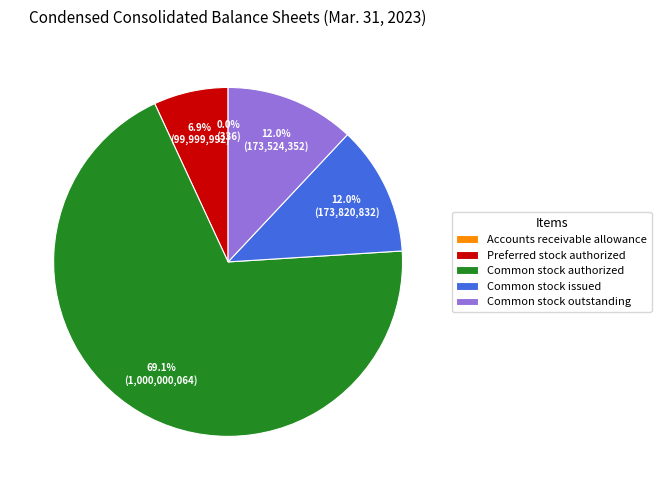

Does any single category account for the majority?

Yes